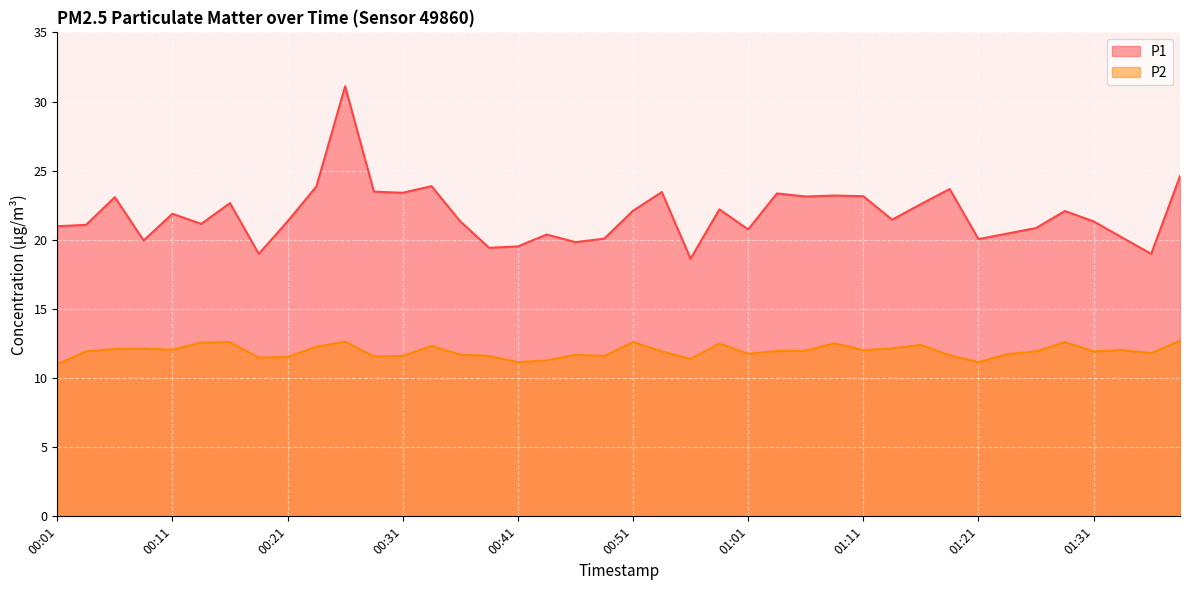

At which category is the sum across all series the highest?

00:26